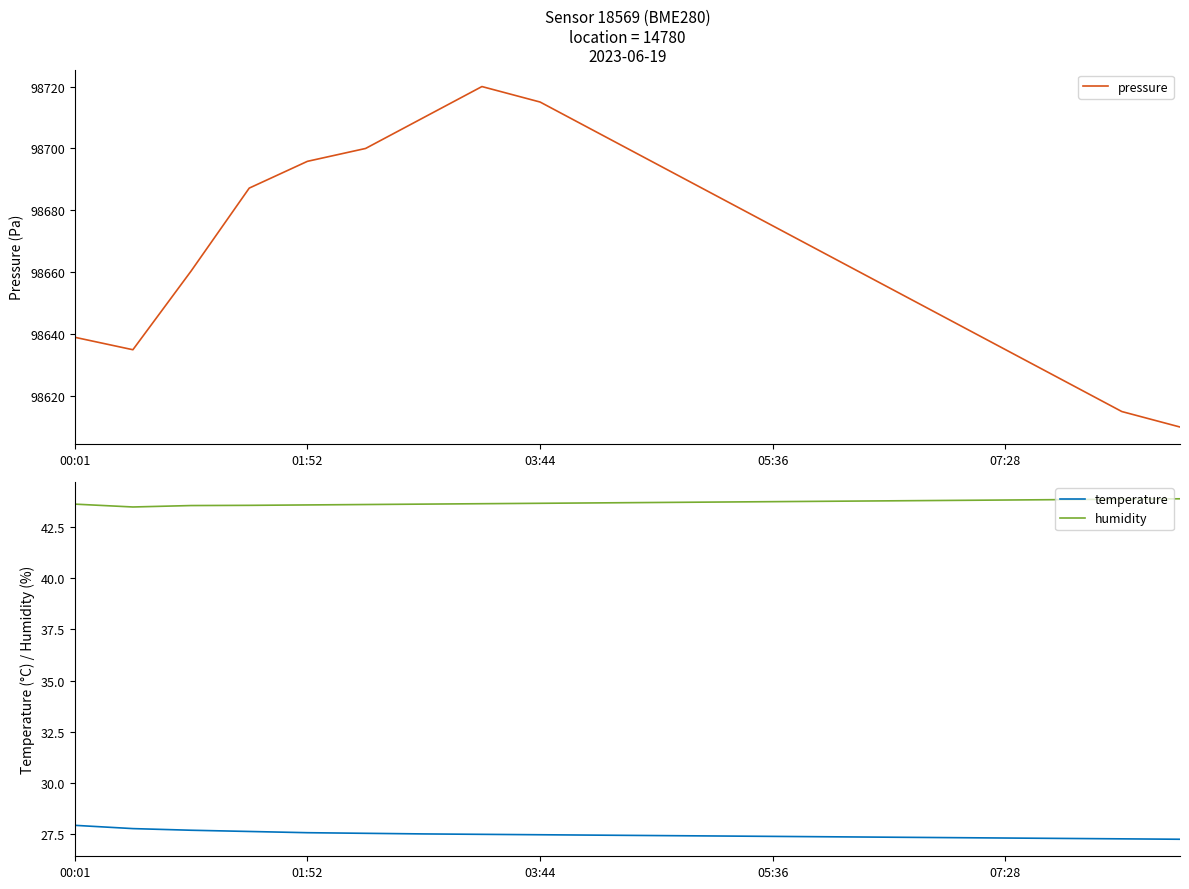

Is it true that temperature equals 27.4 at 11?

True